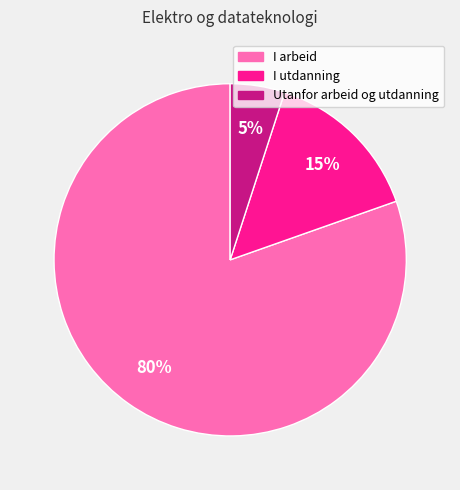

Rank the categories by value from lowest to highest.

Utanfor arbeid og utdanning, I utdanning, I arbeid